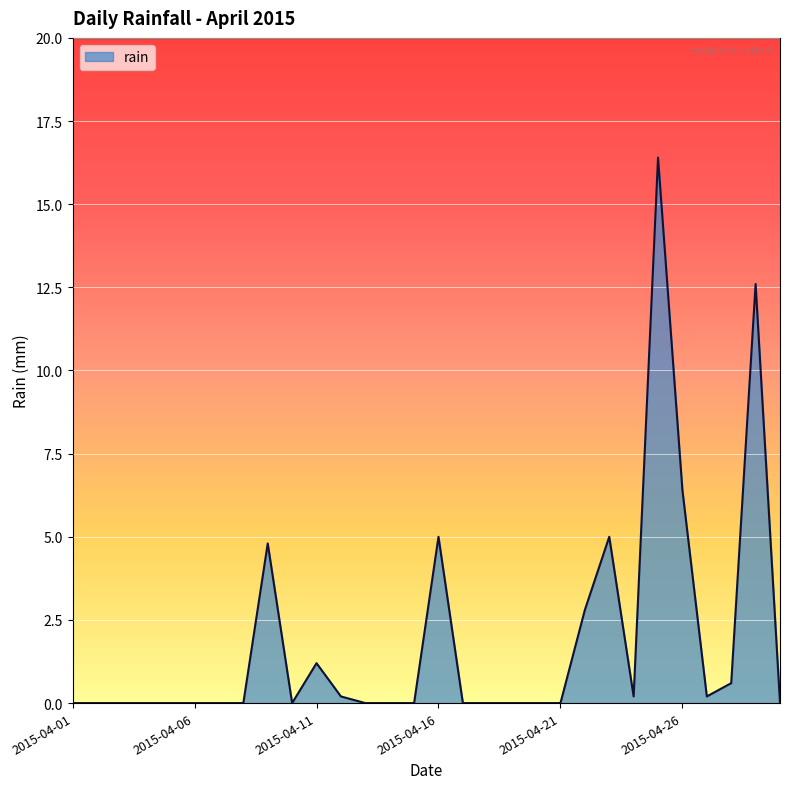

What is the maximum value shown in the chart?

16.4